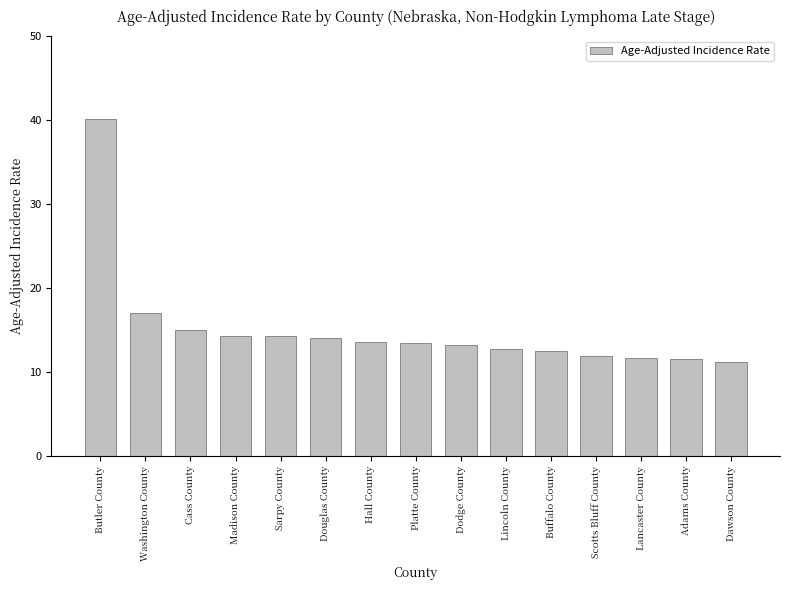

Where does the data first go above 13?

Butler County